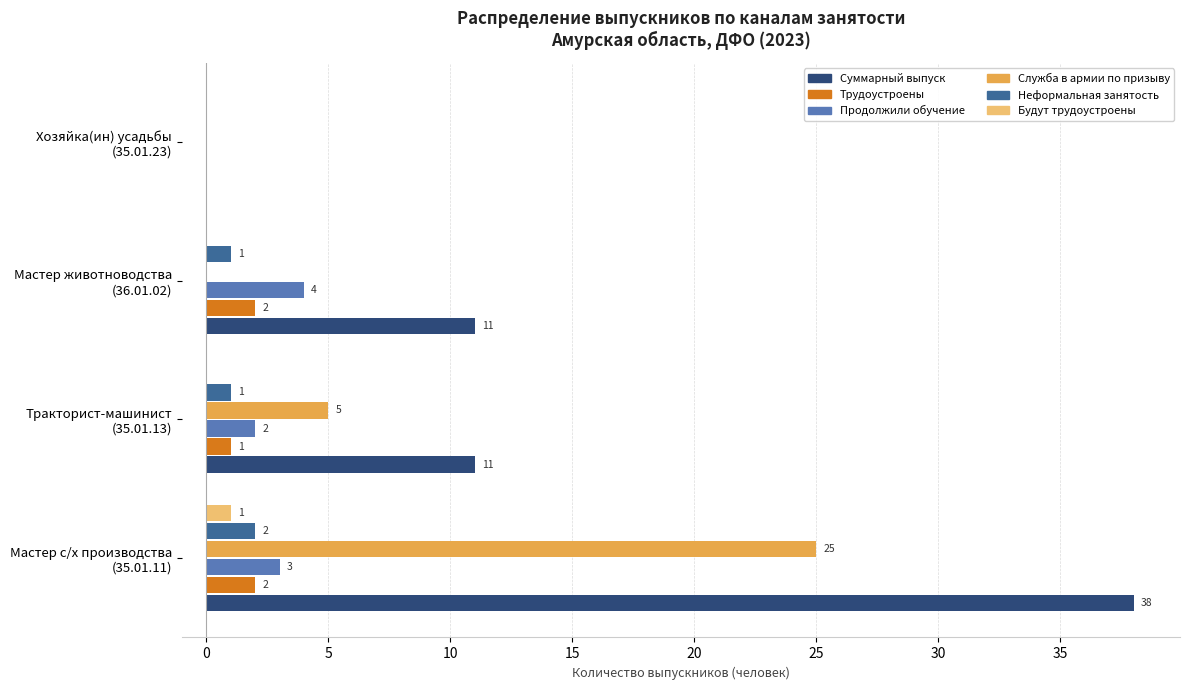

How many Трудоустроены values are between 1 and 2?

3